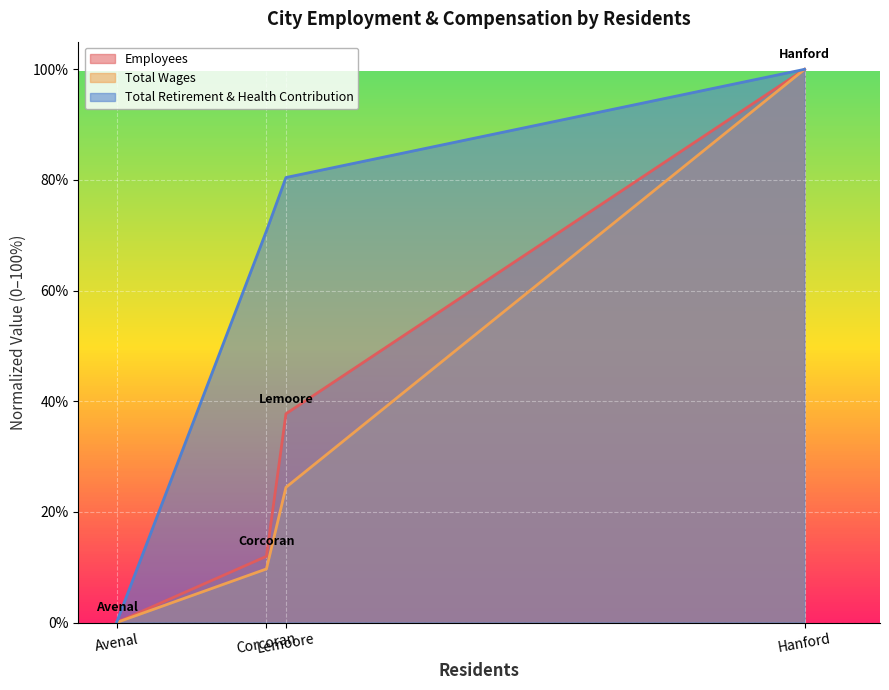

What is the greatest value displayed?

100.0